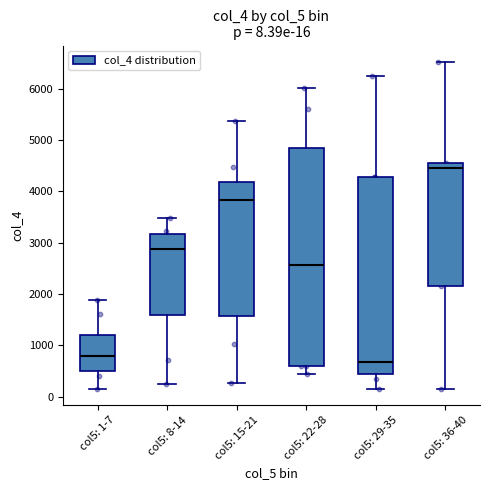

Comparing the boxes themselves (not the whiskers), which one is the tallest?

col5: 22-28